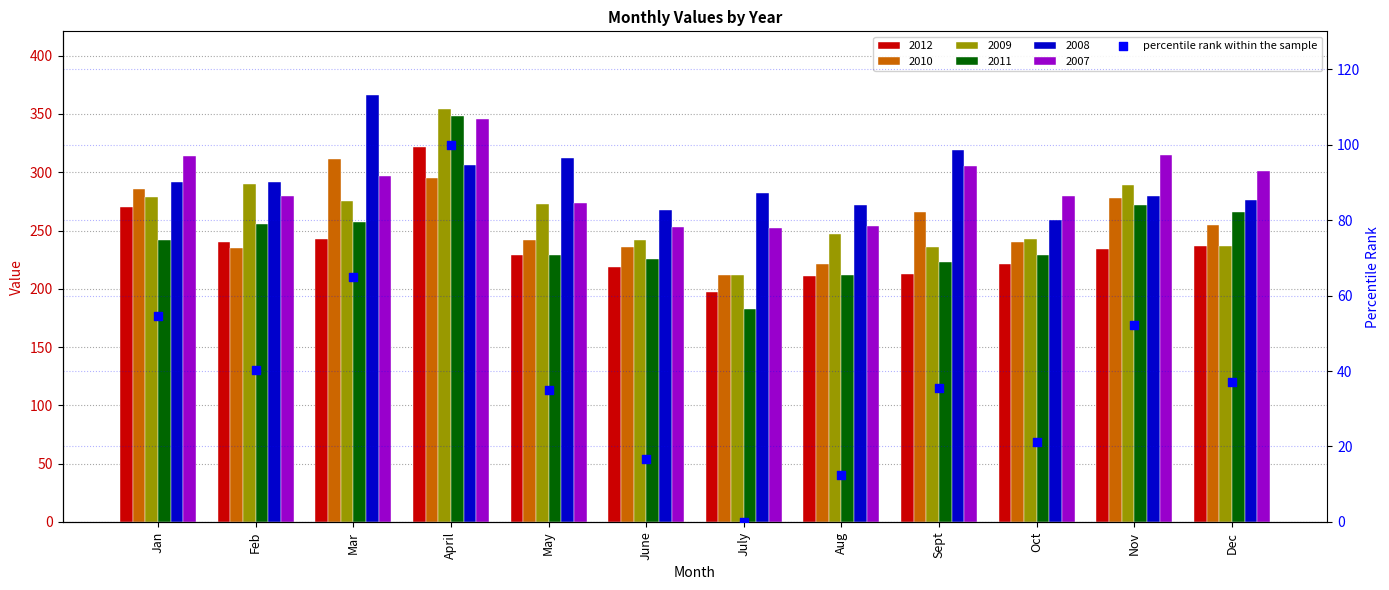

Which has a higher value, Sept or May?

Sept